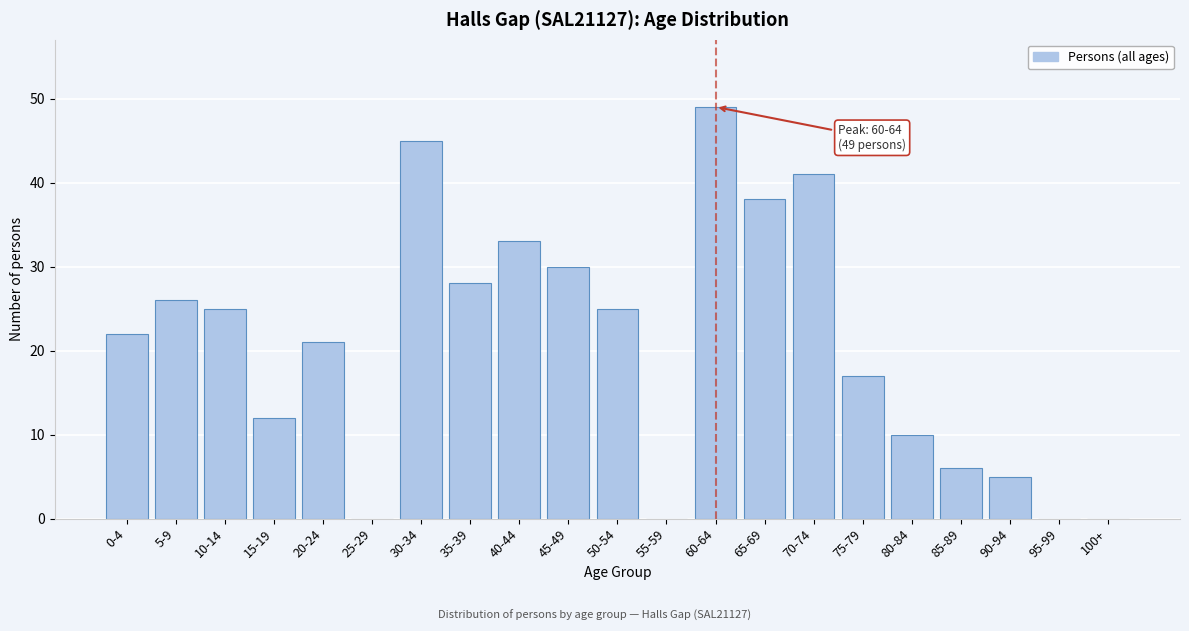

Reading right to left, list all the values displayed in this chart.

100+=0	95-99=0	90-94=5	85-89=6	80-84=10	75-79=17	70-74=41	65-69=38	60-64=49	55-59=0	50-54=25	45-49=30	40-44=33	35-39=28	30-34=45	25-29=0	20-24=21	15-19=12	10-14=25	5-9=26	0-4=22